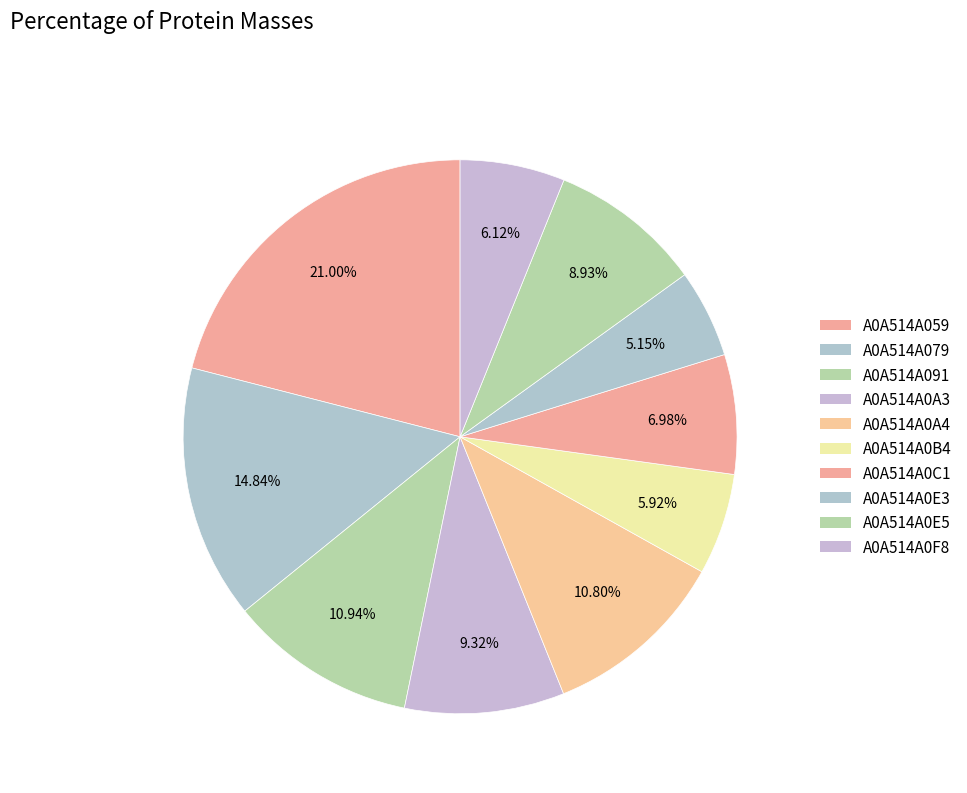

To the nearest percent, what percentage of the pie is A0A514A0C1?

7%